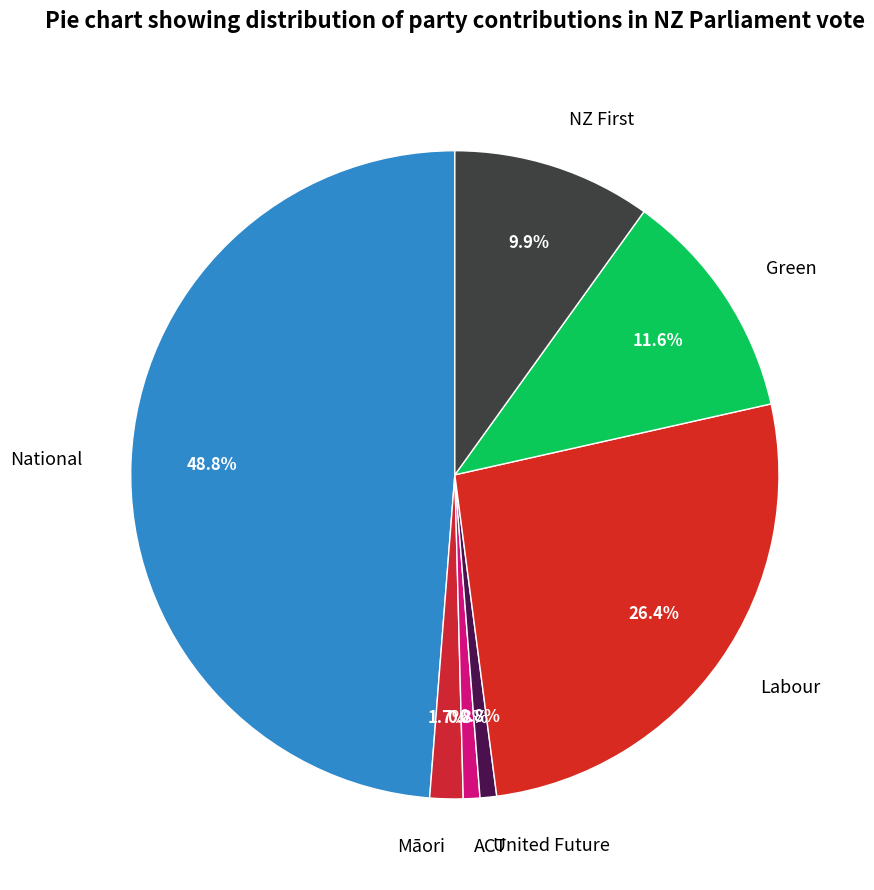

Which slice is the largest?

National